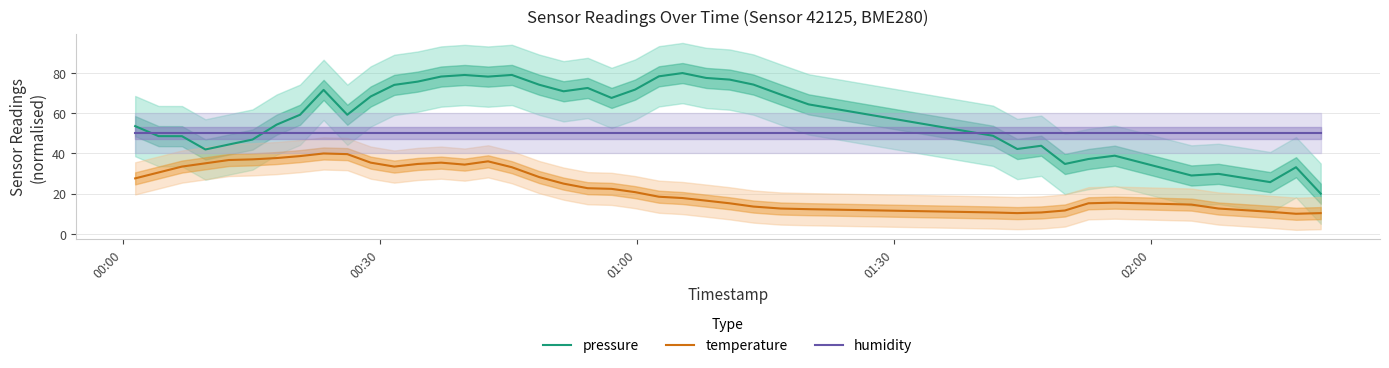

Rank the series by their average value, from highest to lowest.

pressure, humidity, temperature